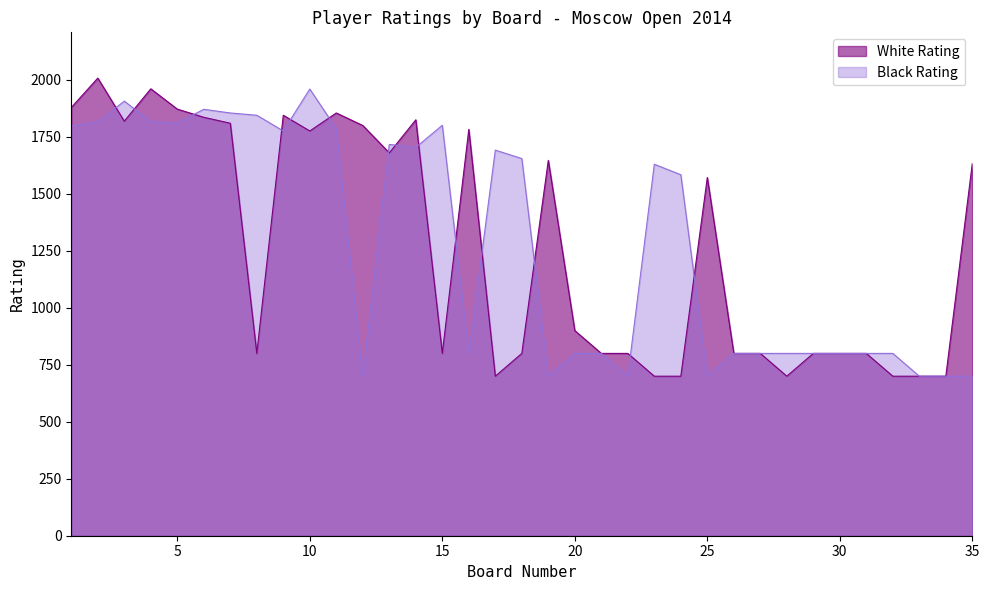

What is the sum of all White Rating values?

44402